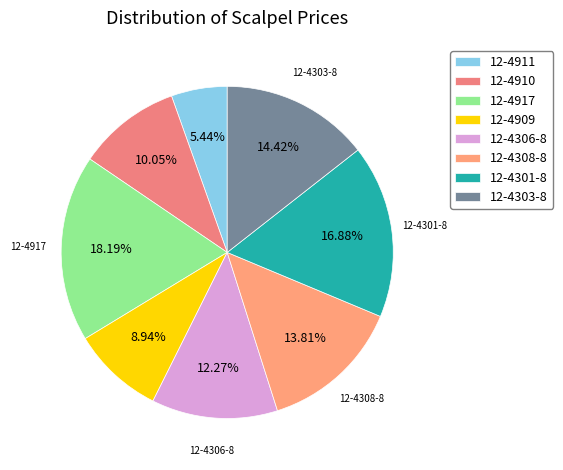

What portion of the pie excludes 12-4917?

81.8%